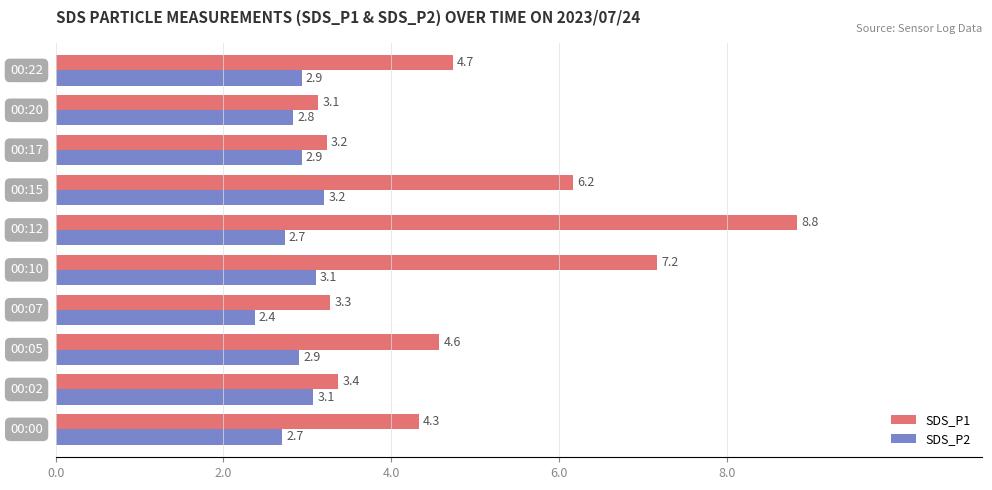

What is the minimum value for SDS_P1?

3.1